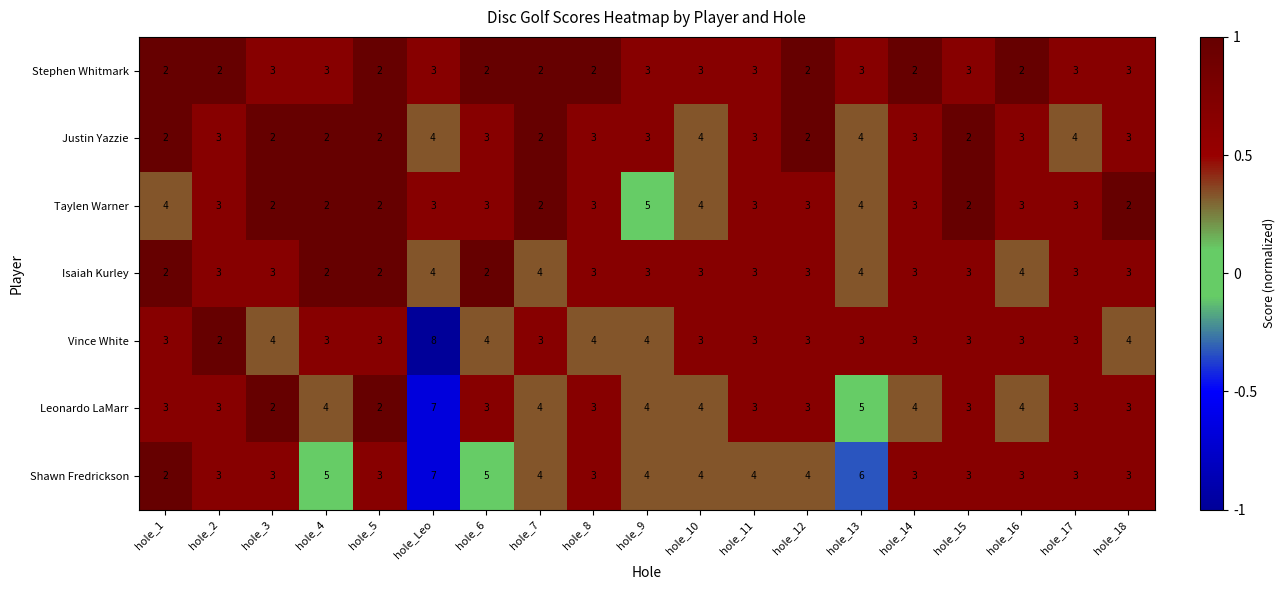

Read the Vince White value at hole_15.

3